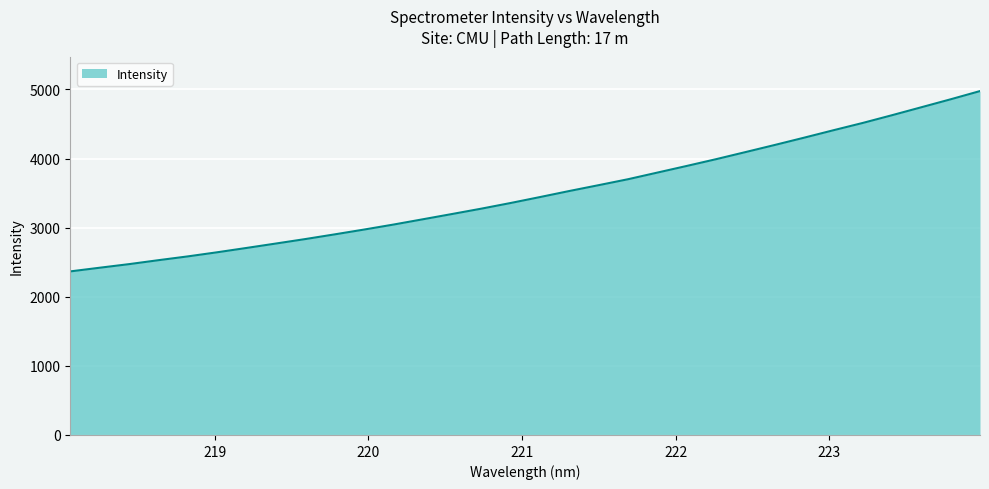

What is the difference between the maximum and minimum values?

2609.2